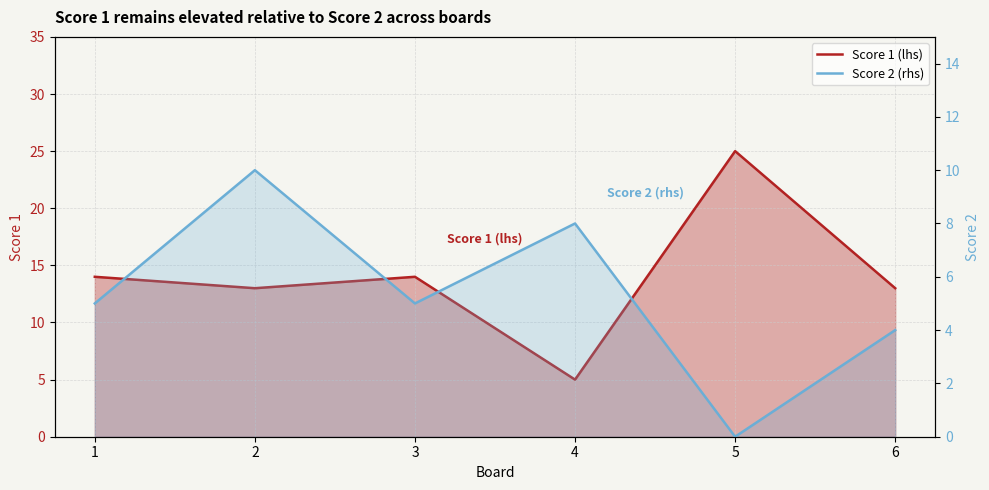

How many lines are shown in the chart?

2